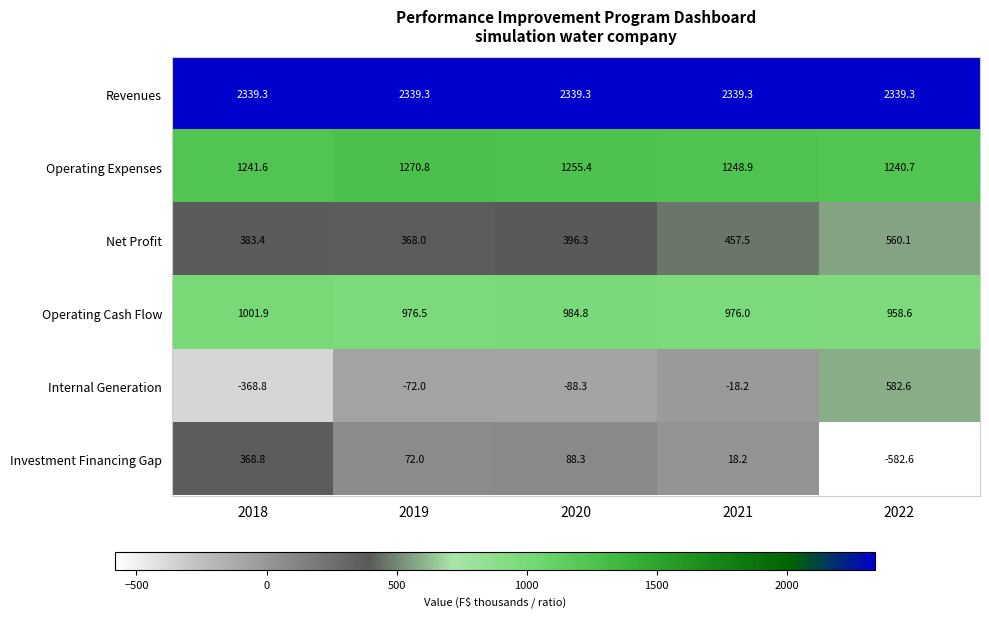

List the series in order of their peak value, highest first.

Revenues, Operating Expenses, Operating Cash Flow, Internal Generation, Net Profit, Investment Financing Gap